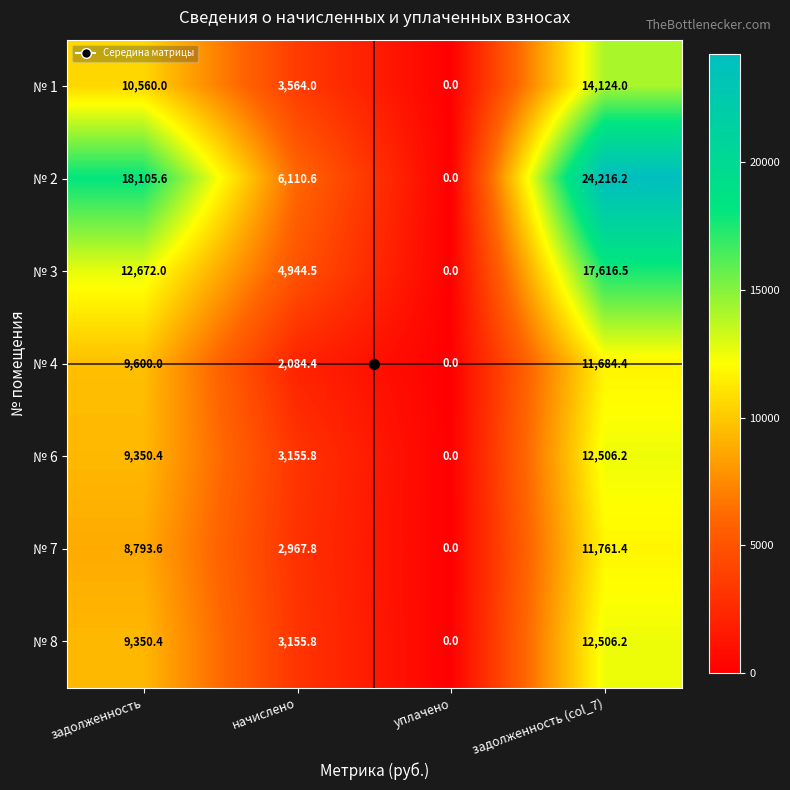

How many data points does each series have?

4